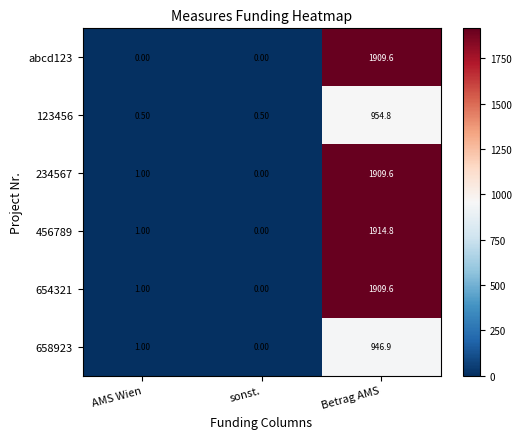

Where is 658923 nearest to the value 473?

AMS Wien